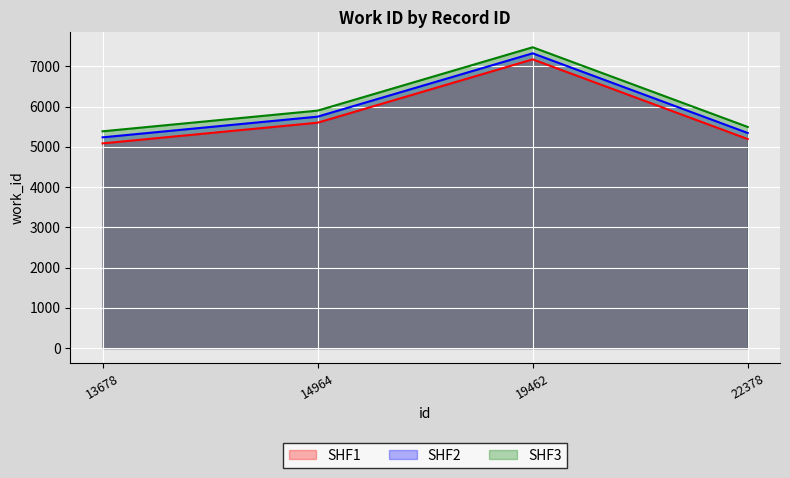

What is the average value of the SHF2 series?

5911